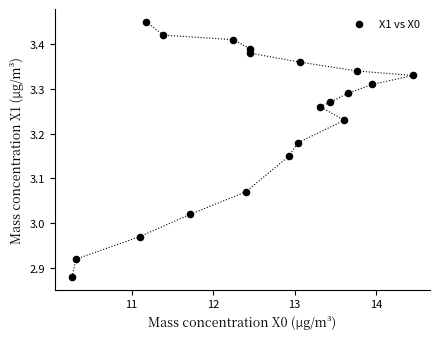

What is the range of X values (max minus min)?

4.2